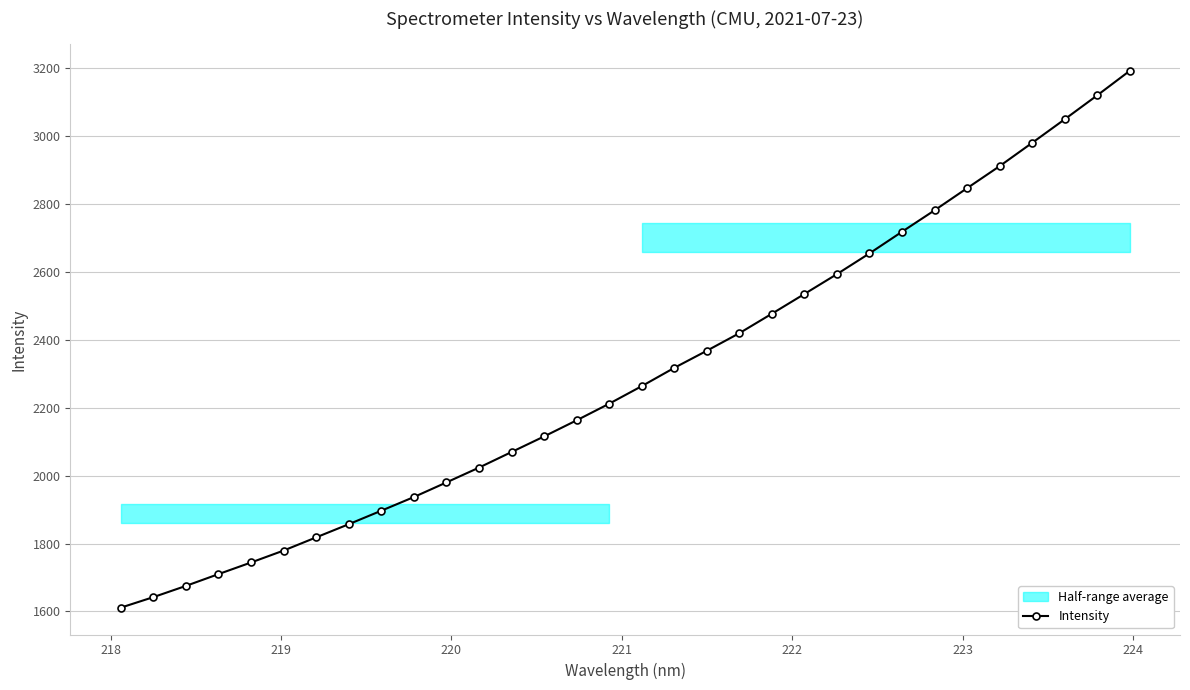

Count the number of categories in the chart.

32